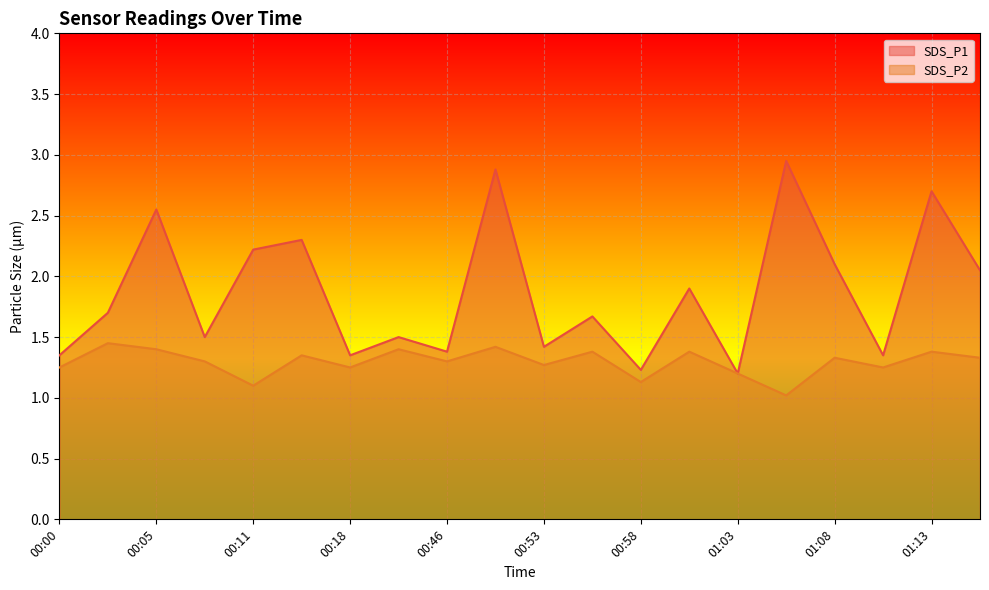

The value of SDS_P2 at 01:06 is 1.0. True or false?

True